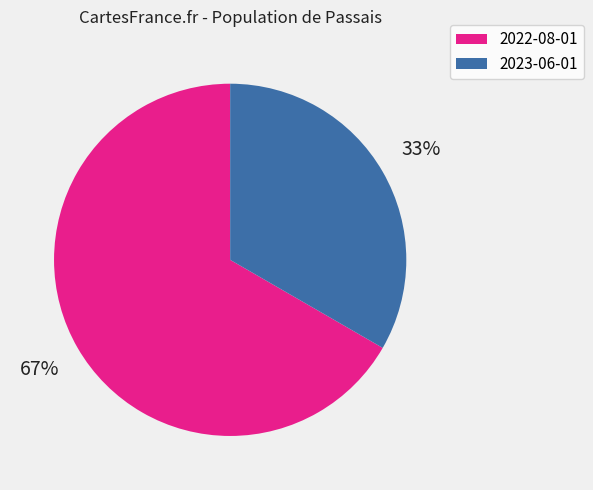

How many segments does this pie chart have?

2